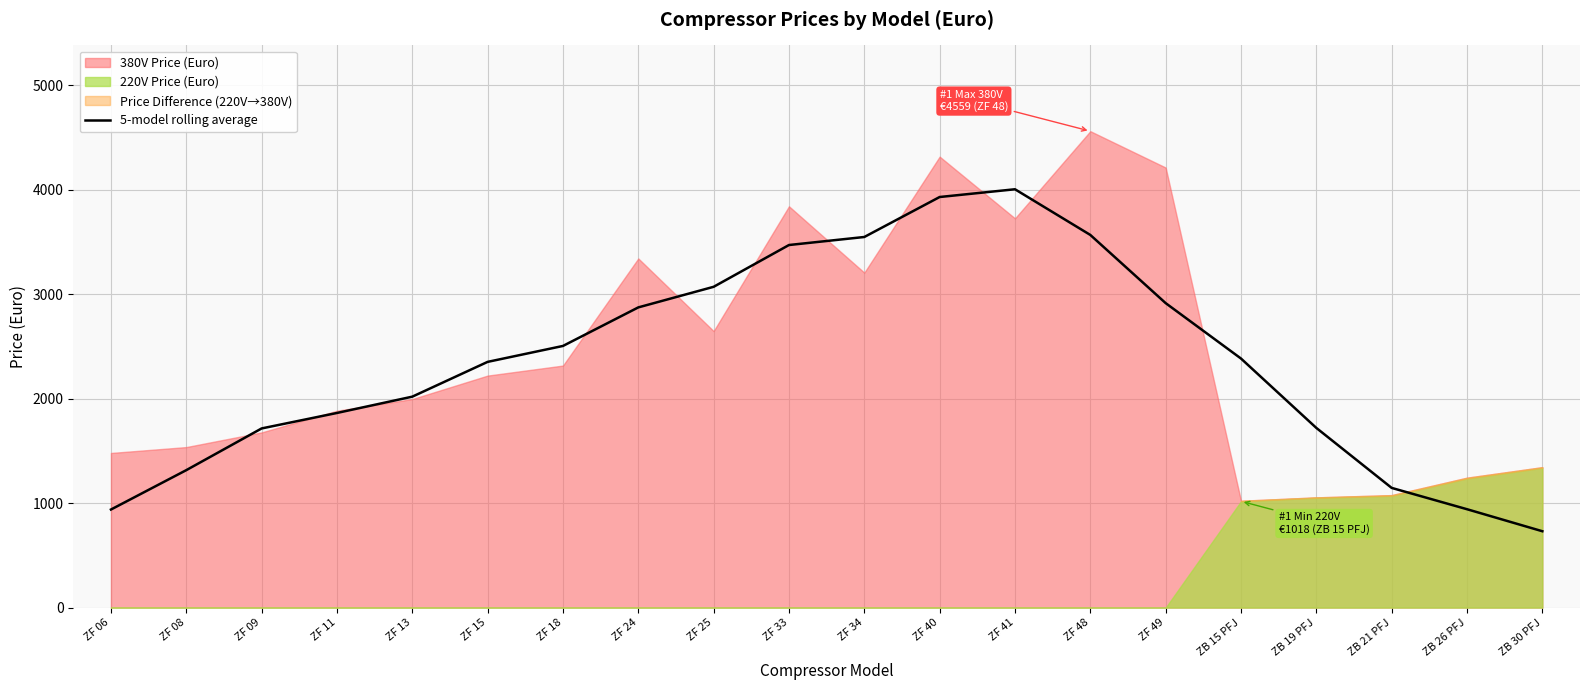

Between ZF 18 and ZB 30 PFJ, which is larger?

ZF 18